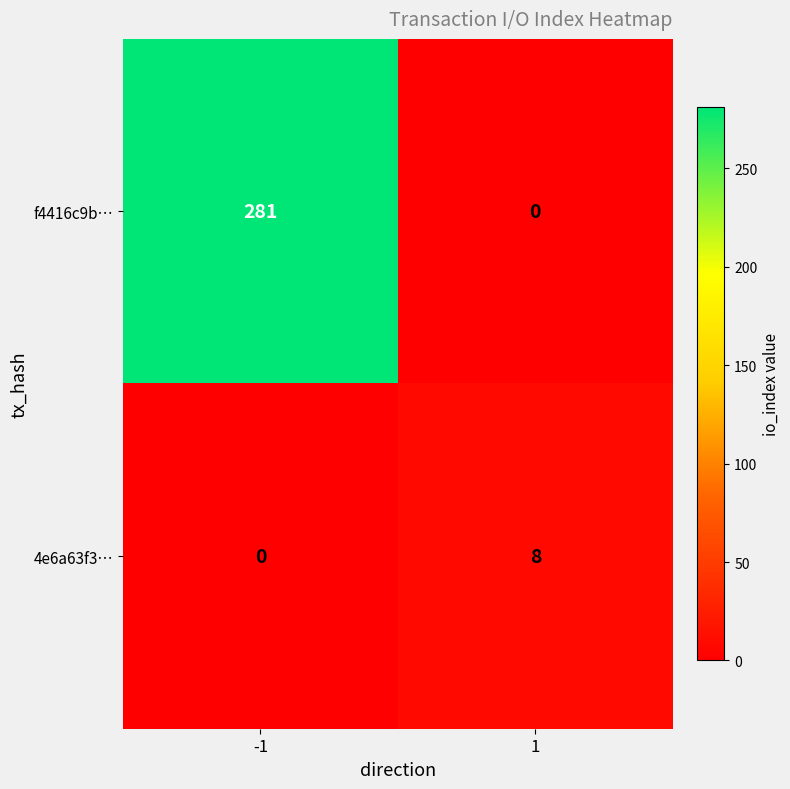

Read the 4e6a63f3… value at 1.

8